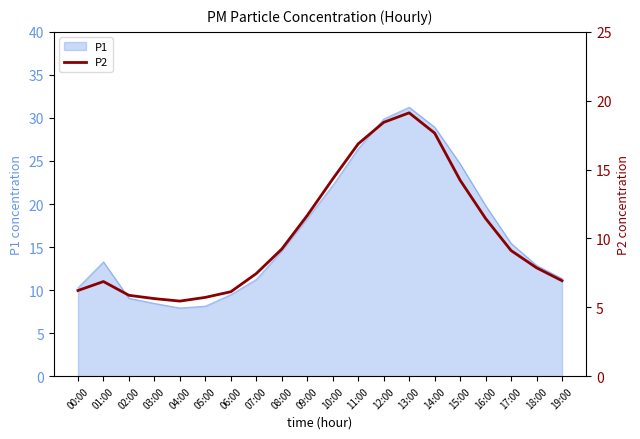

What position from the right is 05:00?

15